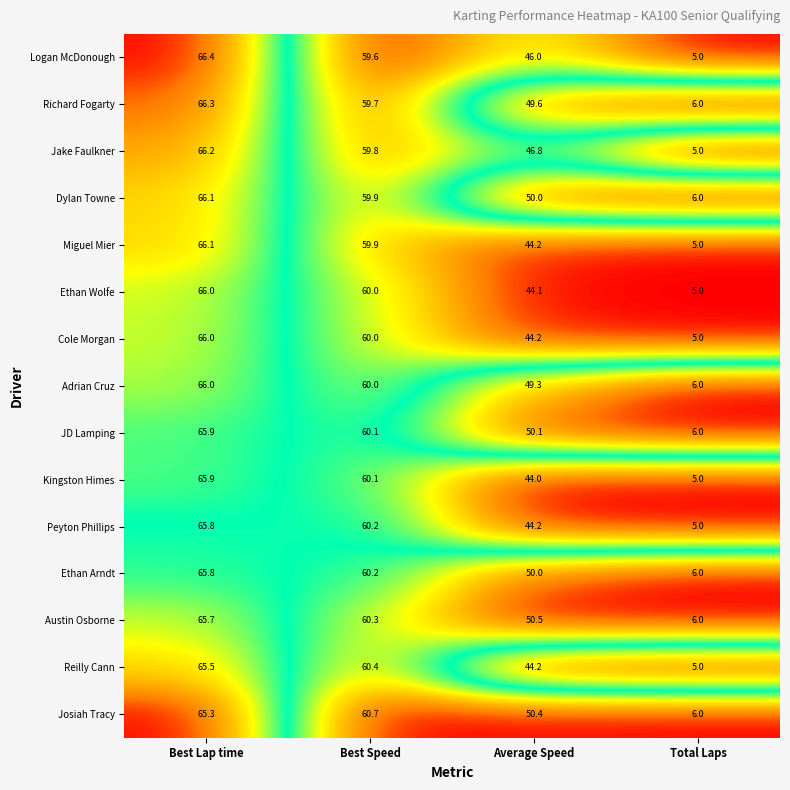

What value does the Miguel Mier series have at Average Speed?

44.2